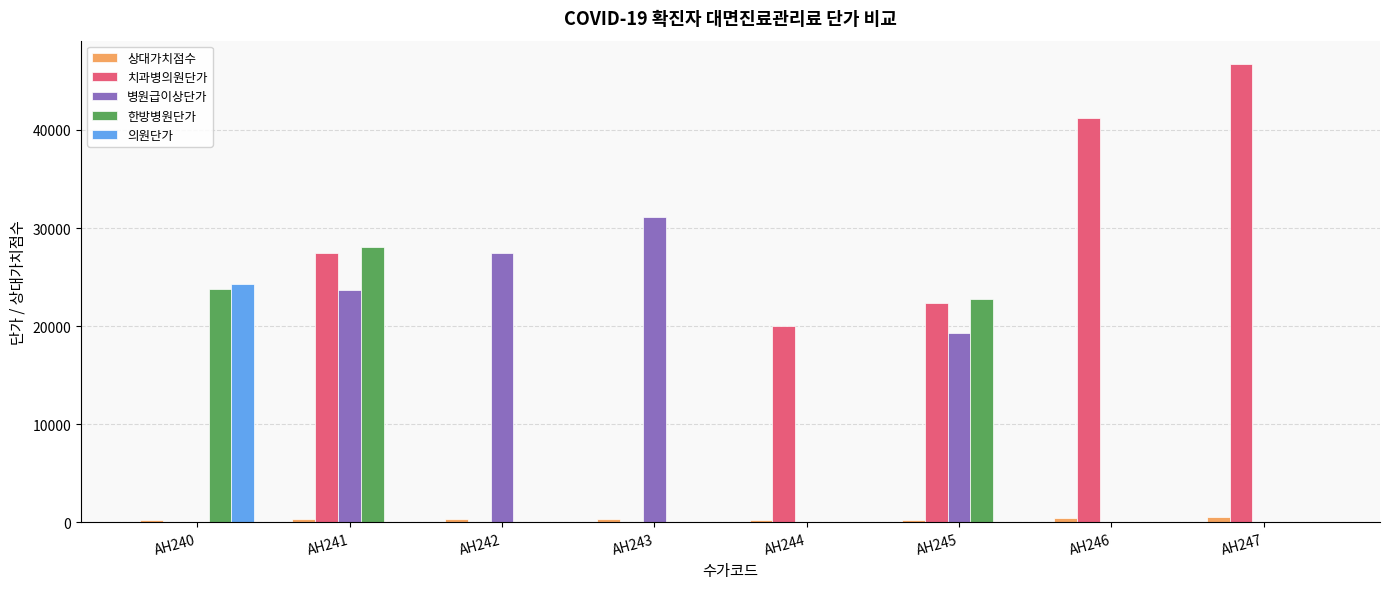

What is the difference between the 한방병원단가 values at AH242 and AH245?

22800.0